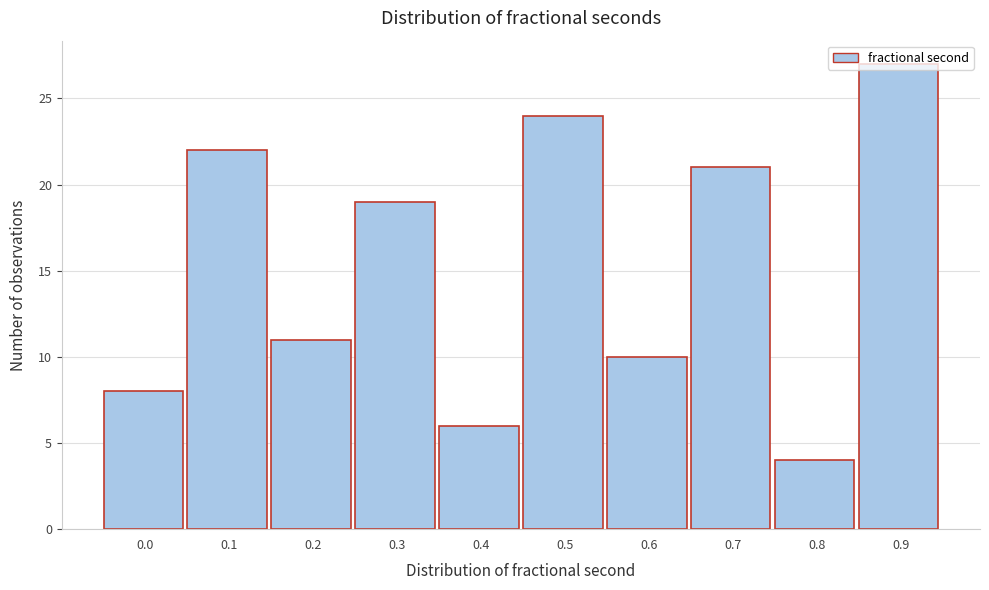

What is the change in value from 0.4 to 0.5?

+18